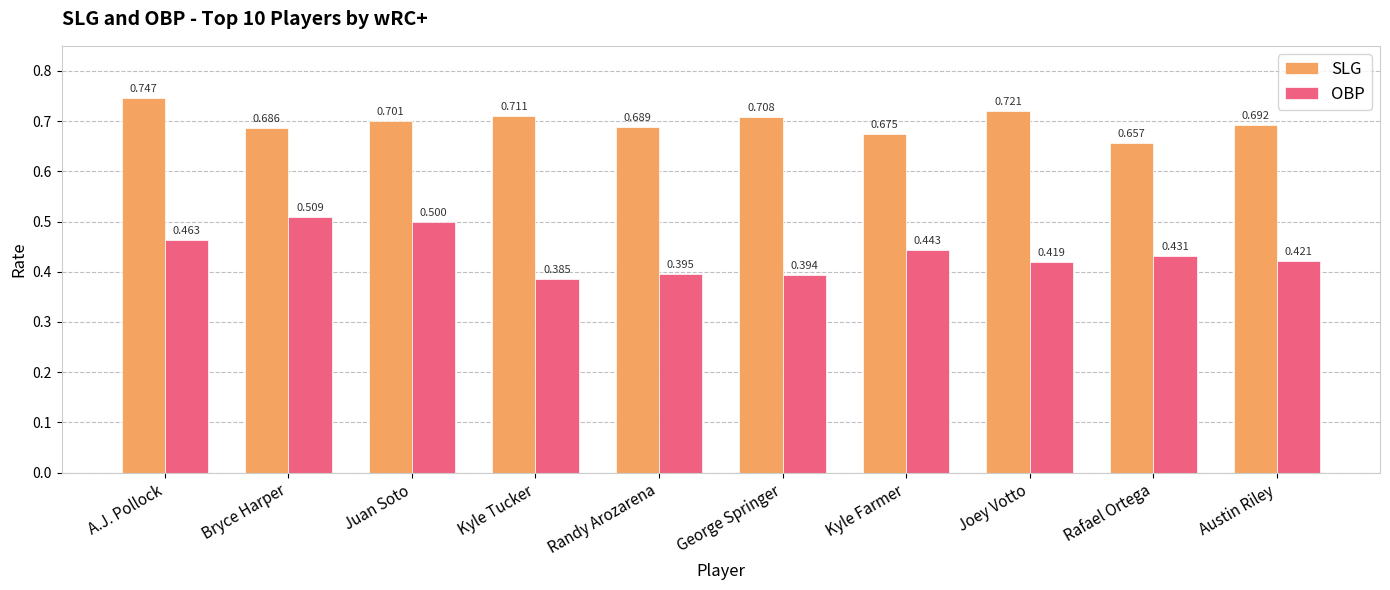

How many bars are there in total?

20